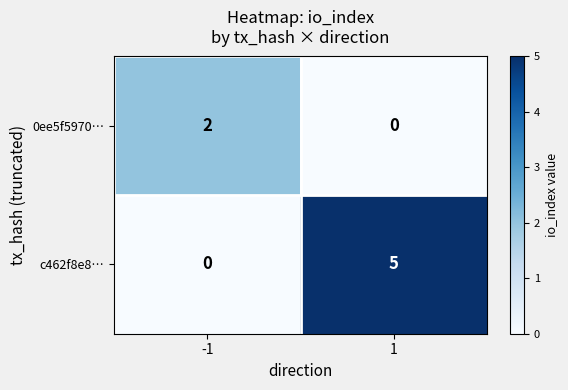

Rank the categories by 0ee5f5970… value from lowest to highest.

1, -1